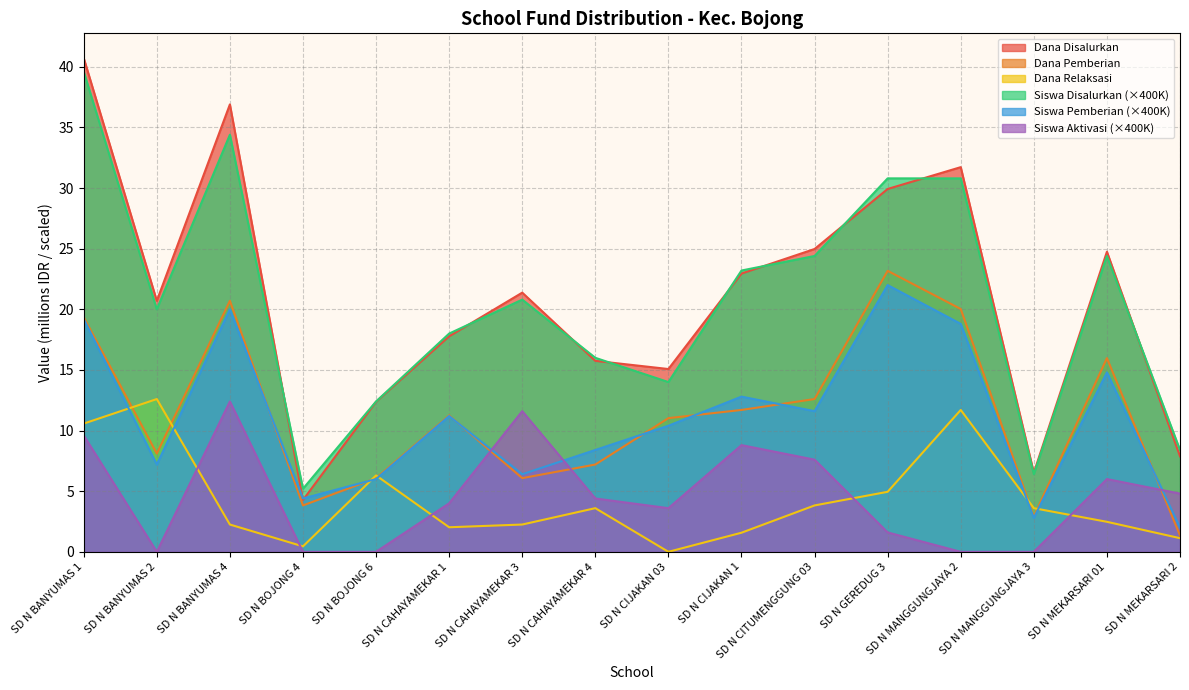

Does the chart have visible grid lines?

Yes